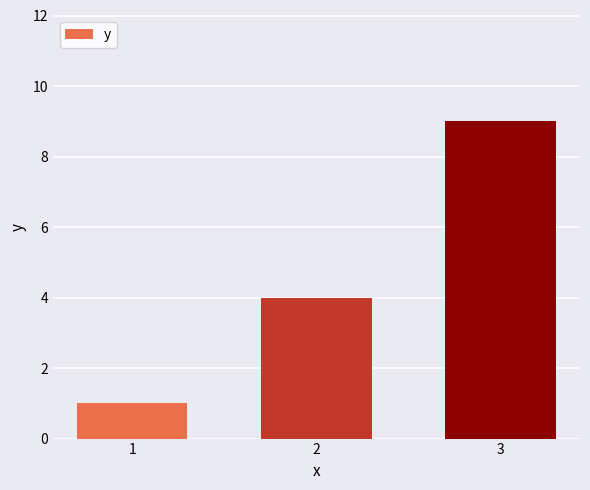

What is the value of the 2nd bar from the left?

4